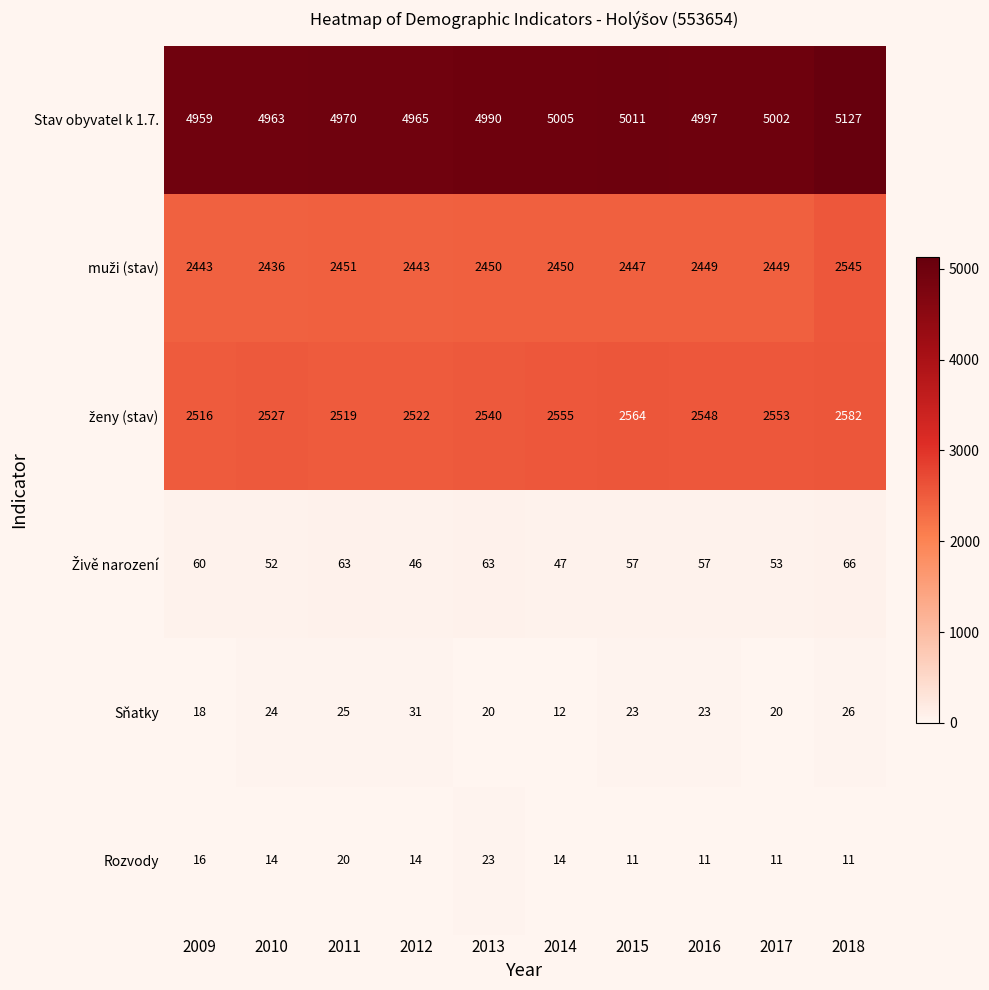

How many categories are shown in the chart?

10